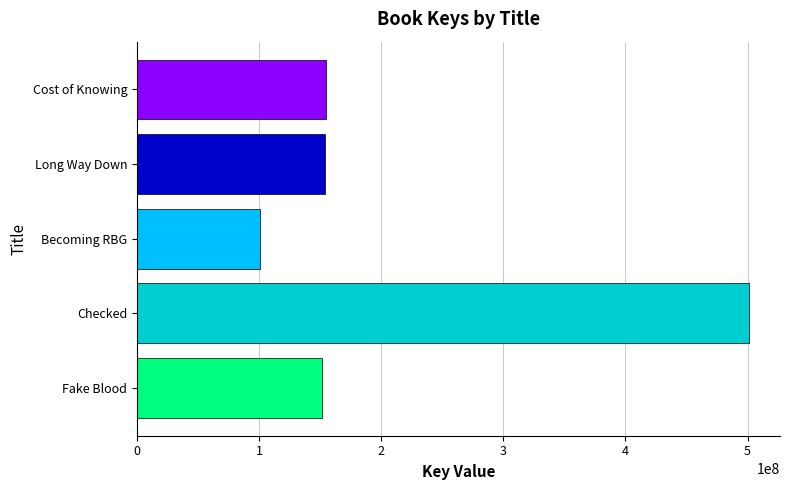

Is it true that the value at Long Way Down is 153997172?

True